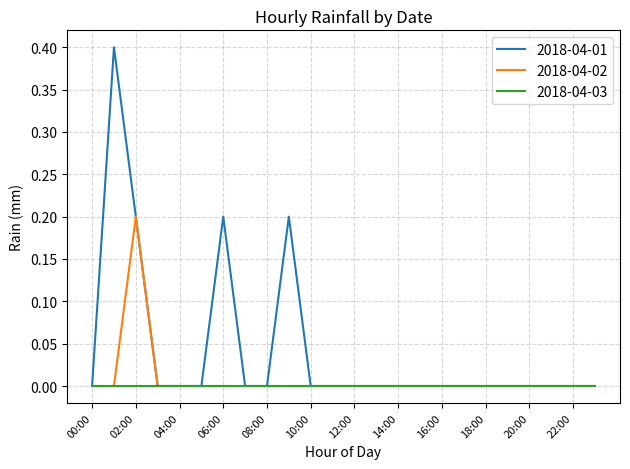

Which series has the widest spread of values?

2018-04-01